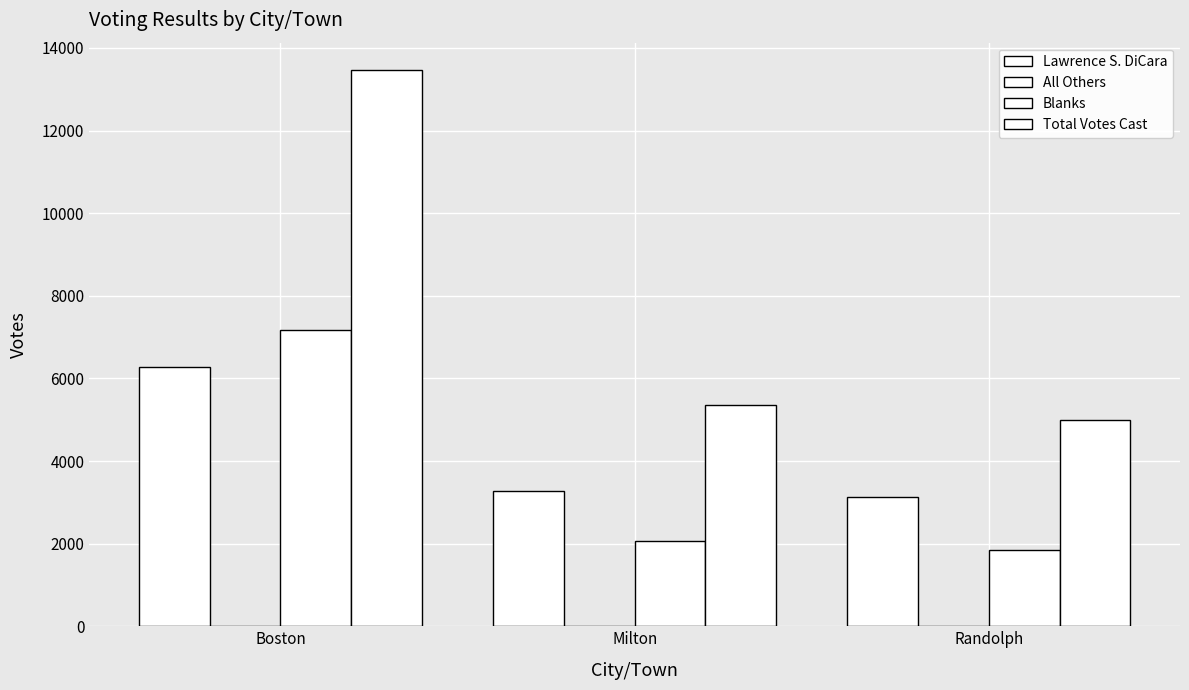

Count the number of categories in the chart.

3